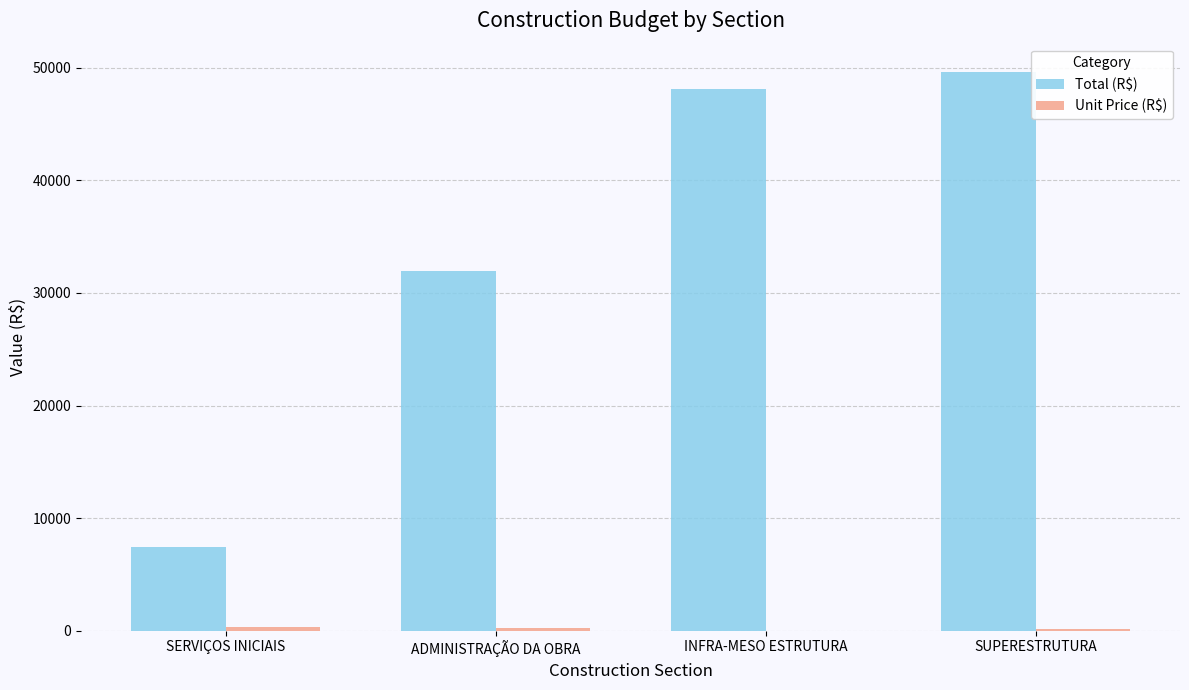

What is the maximum value shown in the chart?

49655.0